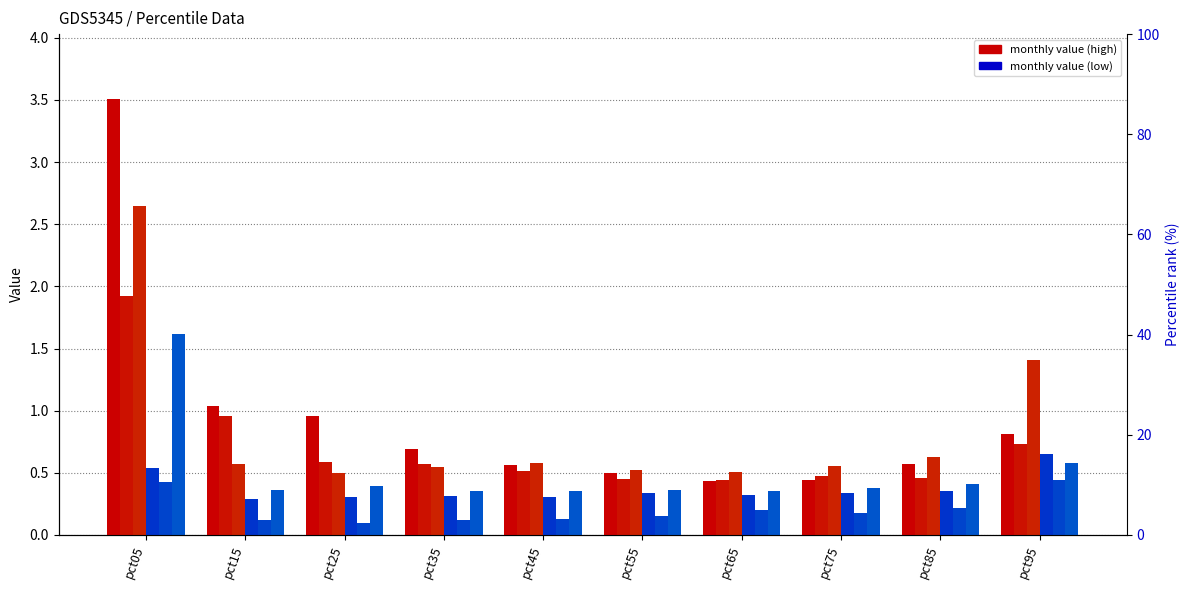

The value of Jun at pct45 is 0.5. True or false?

False